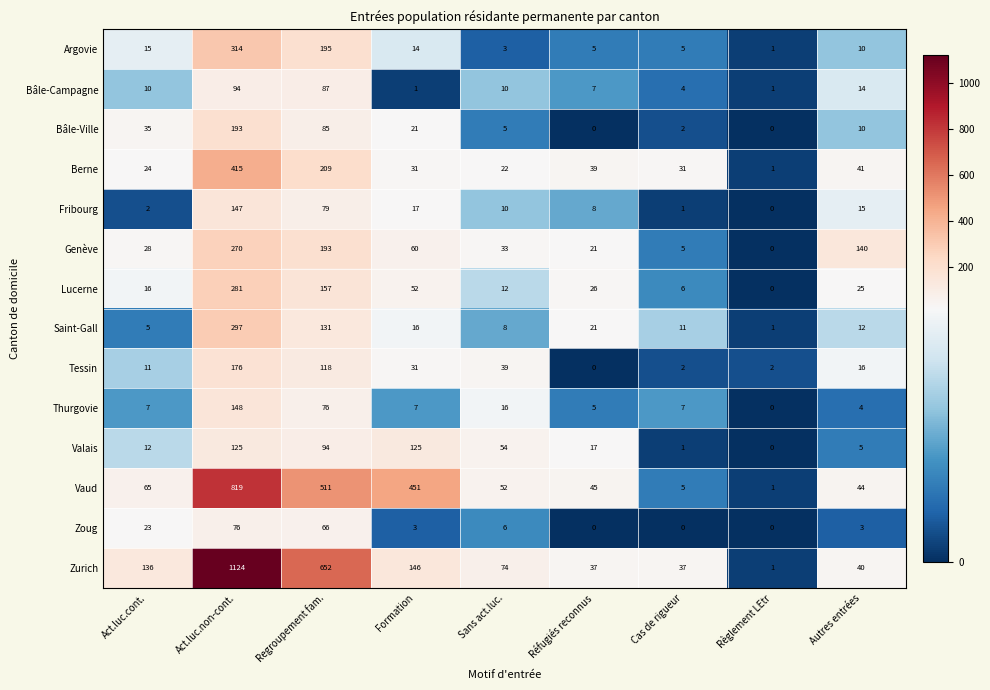

At which category is the sum across all series the highest?

Act.luc.non-cont.